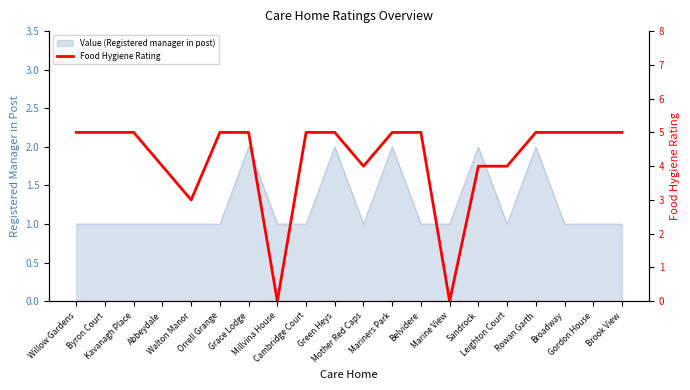

What is the label of the 11th point from the right?

Green Heys